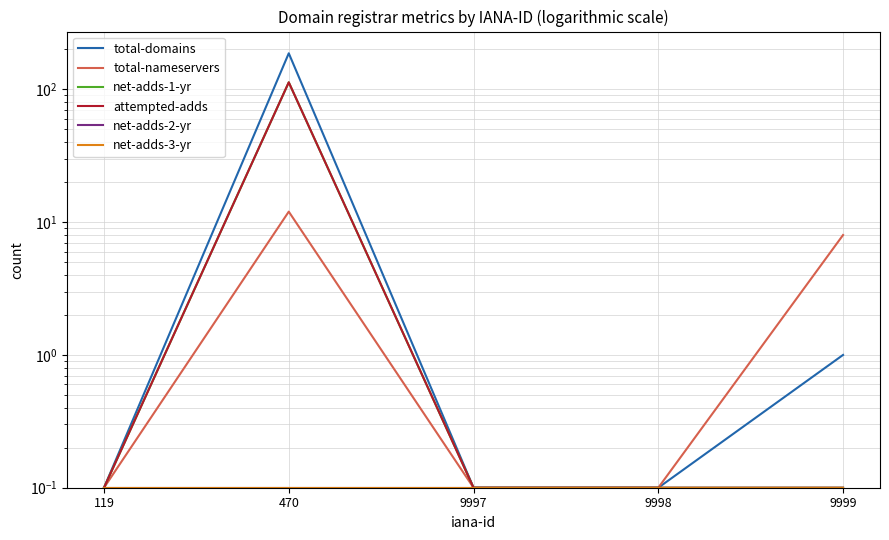

True or false: net-adds-2-yr and total-nameservers intersect in this chart.

False